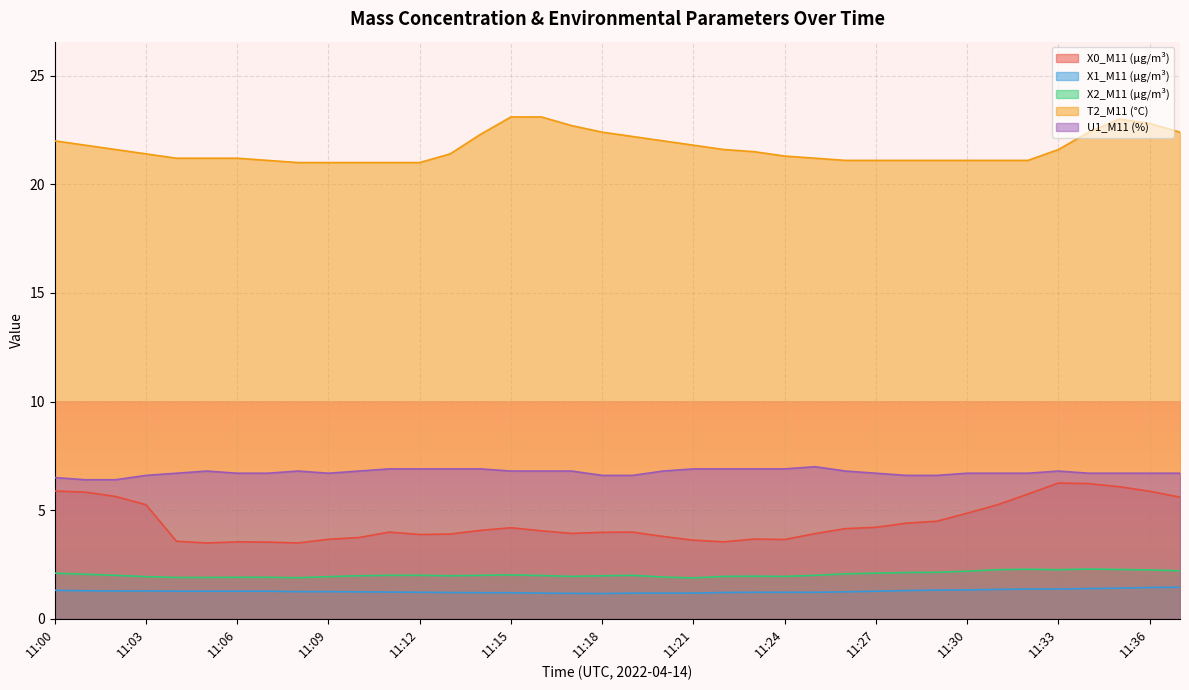

Reading left to right, list all the values displayed in this chart.

X0_M11 (μg/m³): 5.9	5.8	5.6	5.2	3.6	3.5	3.5	3.5	3.5	3.7	3.7	4.0	3.9	3.9	4.1	4.2	4.0	3.9	4.0	4.0	3.8	3.6	3.5	3.7	3.6	3.9	4.2	4.2	4.4	4.5	4.9	5.2	5.7	6.2	6.2	6.1	5.9	5.6
X1_M11 (μg/m³): 1.3	1.3	1.3	1.3	1.3	1.3	1.3	1.3	1.2	1.2	1.2	1.2	1.2	1.2	1.2	1.2	1.2	1.2	1.2	1.2	1.2	1.2	1.2	1.2	1.2	1.2	1.2	1.3	1.3	1.3	1.3	1.4	1.4	1.4	1.4	1.4	1.4	1.4
X2_M11 (μg/m³): 2.1	2.0	2.0	1.9	1.9	1.9	1.9	1.9	1.9	1.9	2.0	2.0	2.0	2.0	2.0	2.0	2.0	1.9	2.0	2.0	1.9	1.9	1.9	2.0	1.9	2.0	2.1	2.1	2.1	2.1	2.2	2.3	2.3	2.3	2.3	2.3	2.2	2.2
T2_M11 (°C): 22.0	21.8	21.6	21.4	21.2	21.2	21.2	21.1	21.0	21.0	21.0	21.0	21.0	21.4	22.3	23.1	23.1	22.7	22.4	22.2	22.0	21.8	21.6	21.5	21.3	21.2	21.1	21.1	21.1	21.1	21.1	21.1	21.1	21.6	22.4	23.0	22.8	22.4
U1_M11 (%): 6.5	6.4	6.4	6.6	6.7	6.8	6.7	6.7	6.8	6.7	6.8	6.9	6.9	6.9	6.9	6.8	6.8	6.8	6.6	6.6	6.8	6.9	6.9	6.9	6.9	7.0	6.8	6.7	6.6	6.6	6.7	6.7	6.7	6.8	6.7	6.7	6.7	6.7